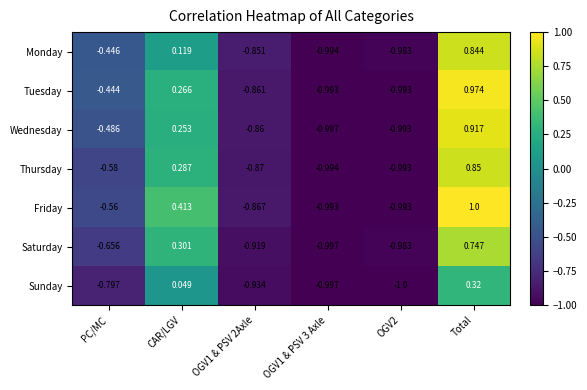

Is the value of Thursday at Total greater than the value of Wednesday at OGV2?

Yes